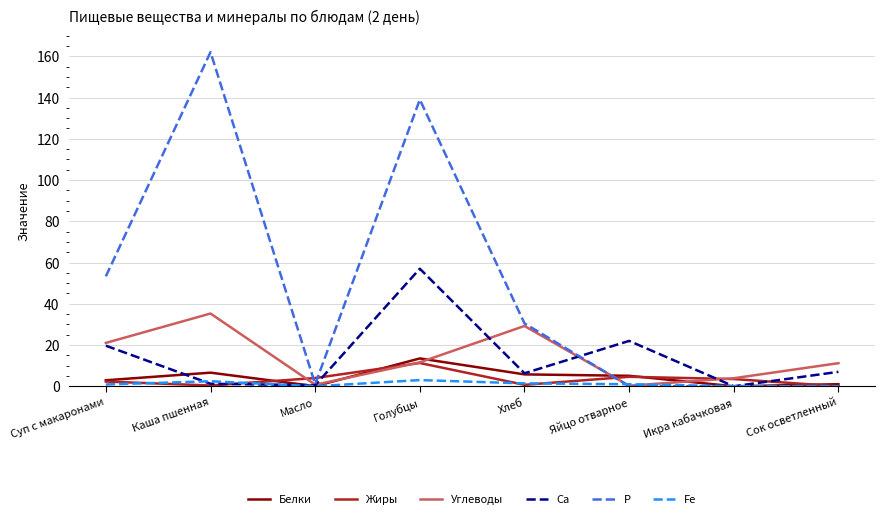

After their last crossing, which series has the higher values: Са or Углеводы?

Углеводы